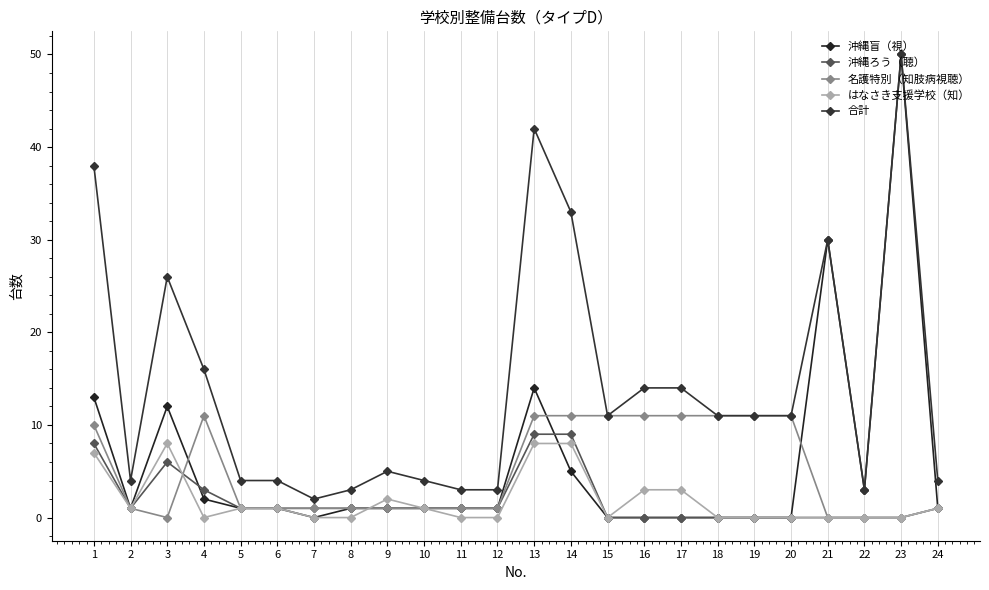

Which series has the widest spread of values?

沖縄盲（視）